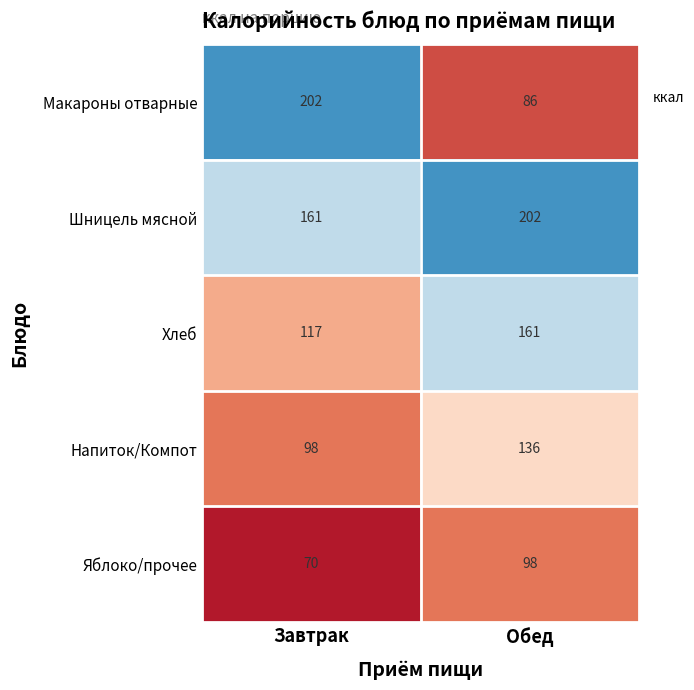

What is the average value of the Макароны отварные series?

144